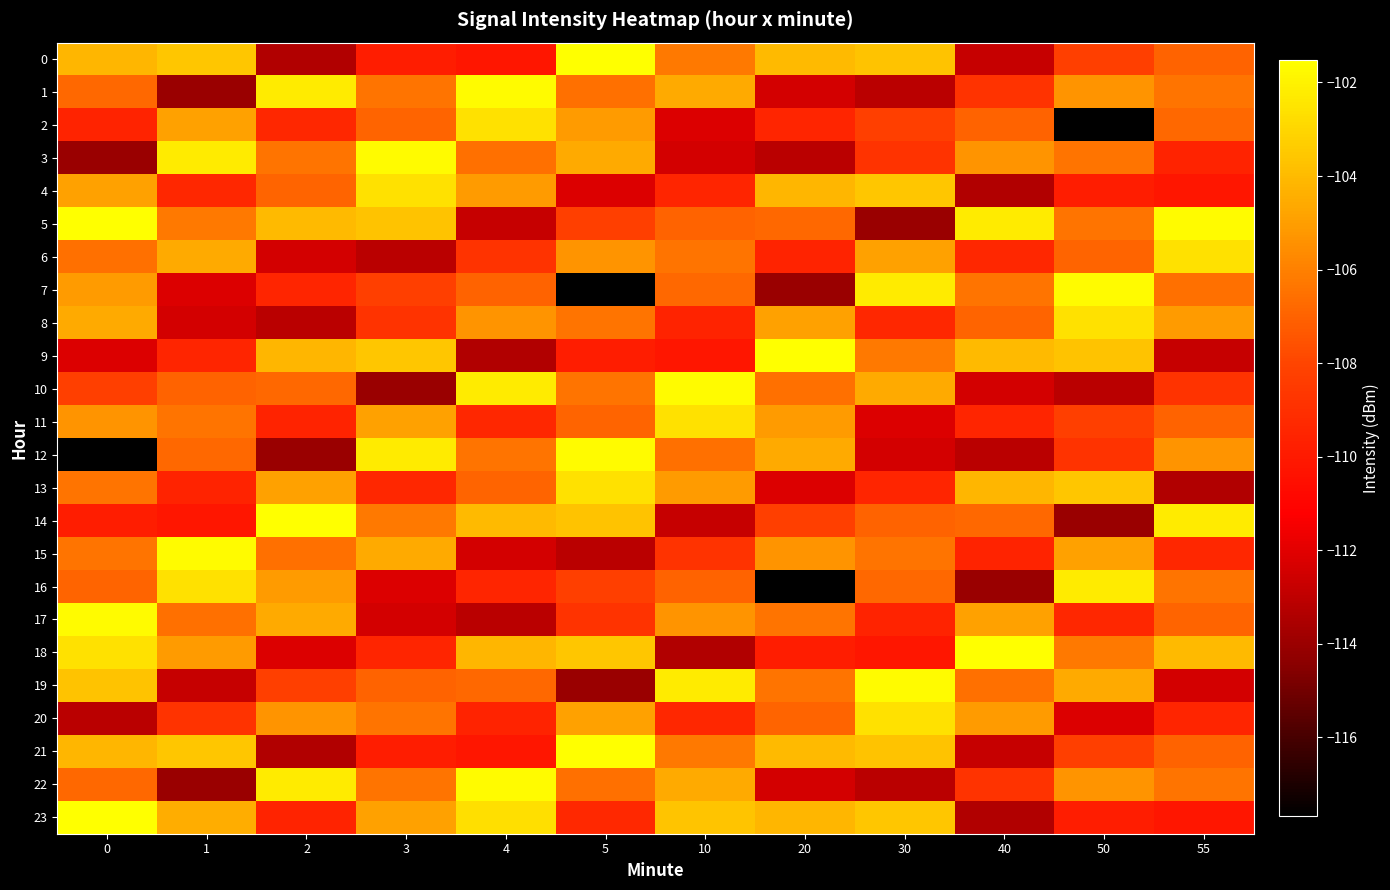

Rank the series at 2 from lowest to highest value.

12, 0, 21, 8, 6, 18, 11, 23, 7, 2, 19, 4, 10, 15, 3, 20, 16, 13, 17, 9, 5, 1, 22, 14